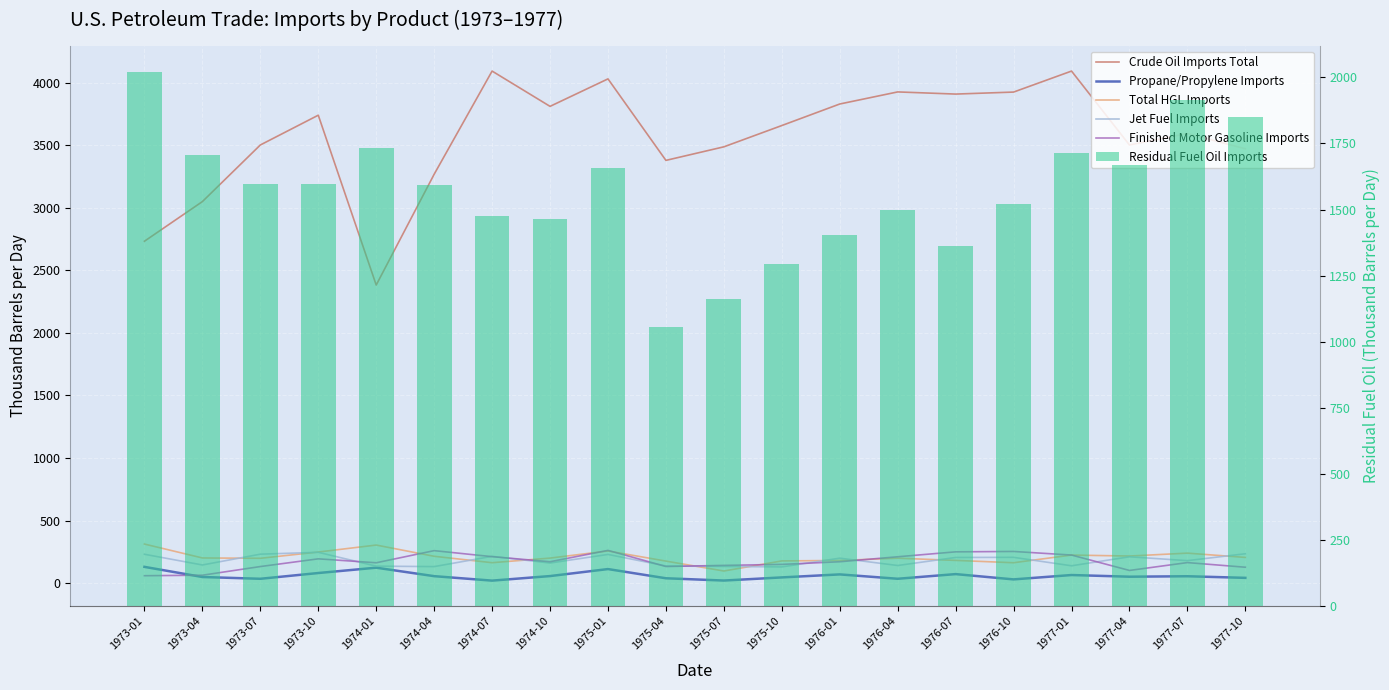

What is the minimum value shown in the chart?

20.1